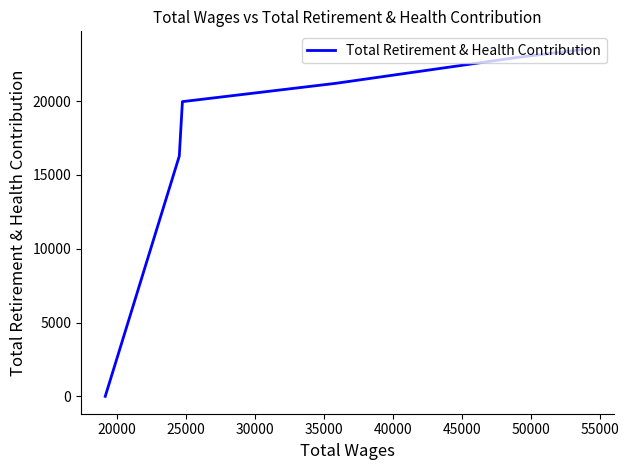

The value at 25000 is 6385. True or false?

False